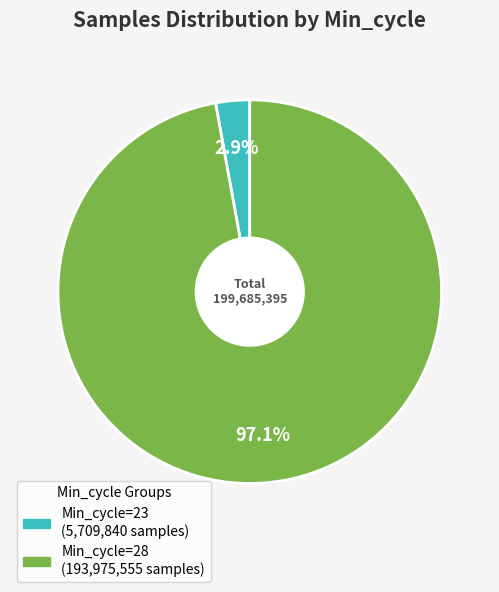

Is there any slice that represents more than half of the pie?

Yes